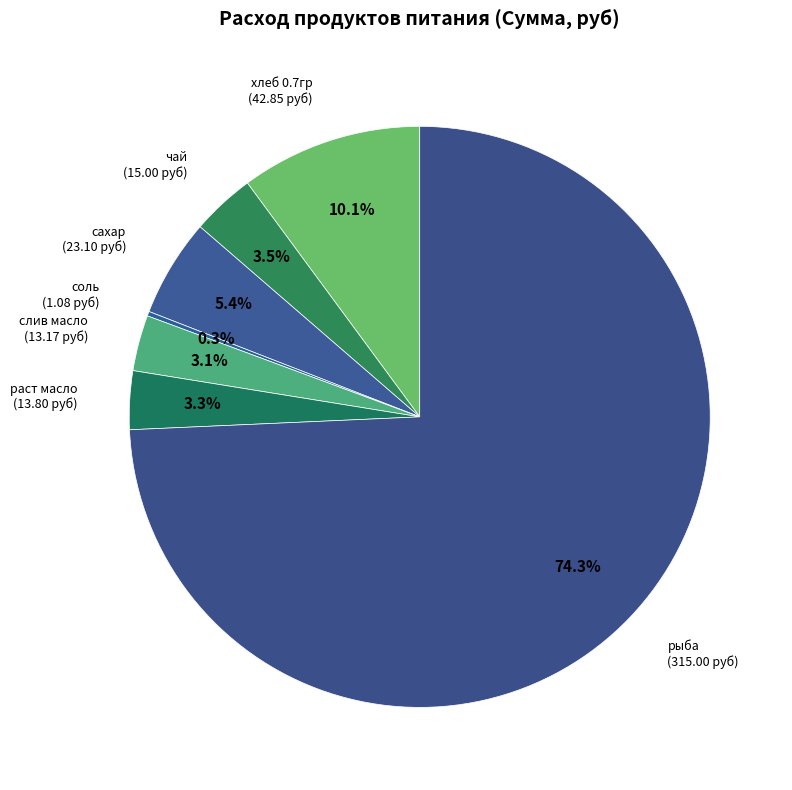

Which has a higher value, хлеб 0.7гр or раст масло?

хлеб 0.7гр